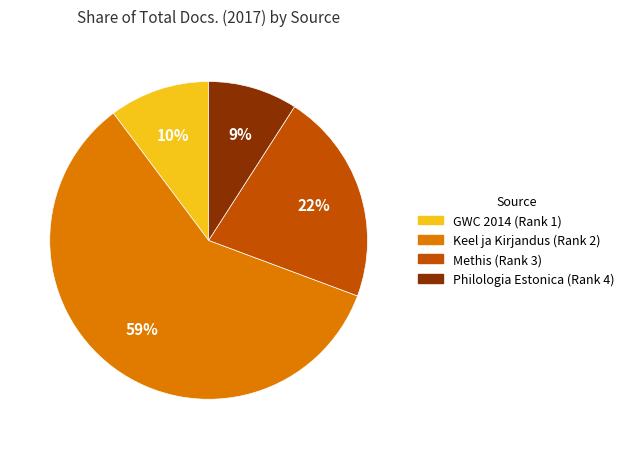

To the nearest percent, what is the average slice percentage?

25%